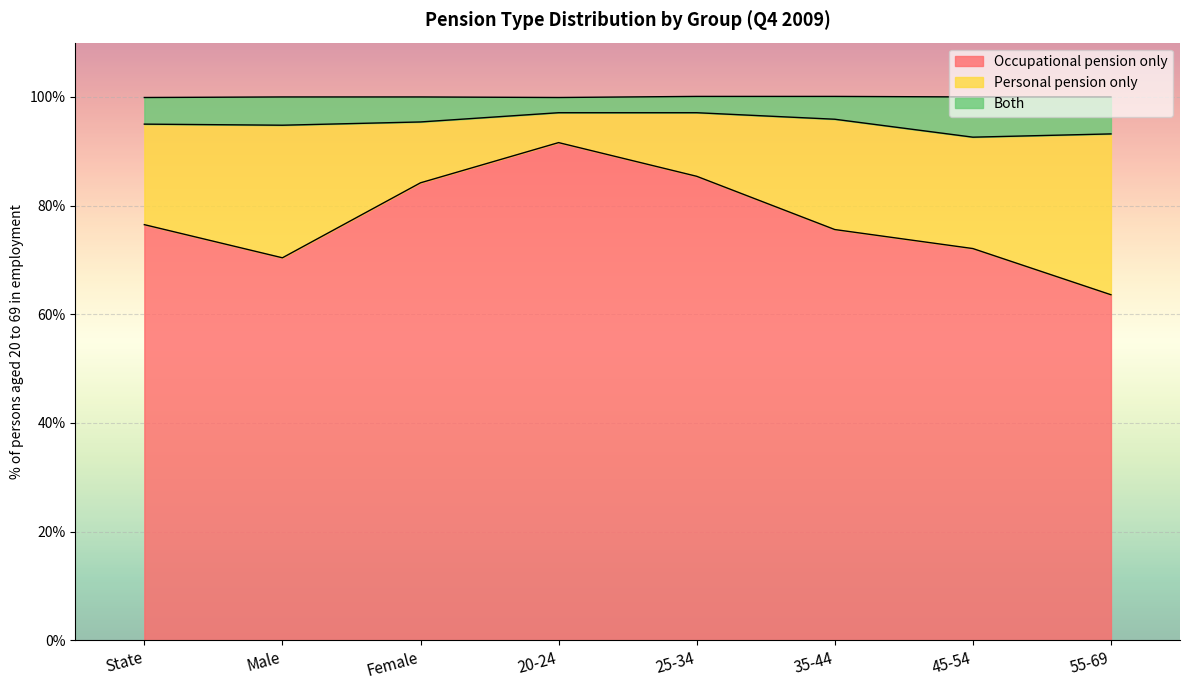

What is the difference between the Occupational pension only values at Male and State?

6.1